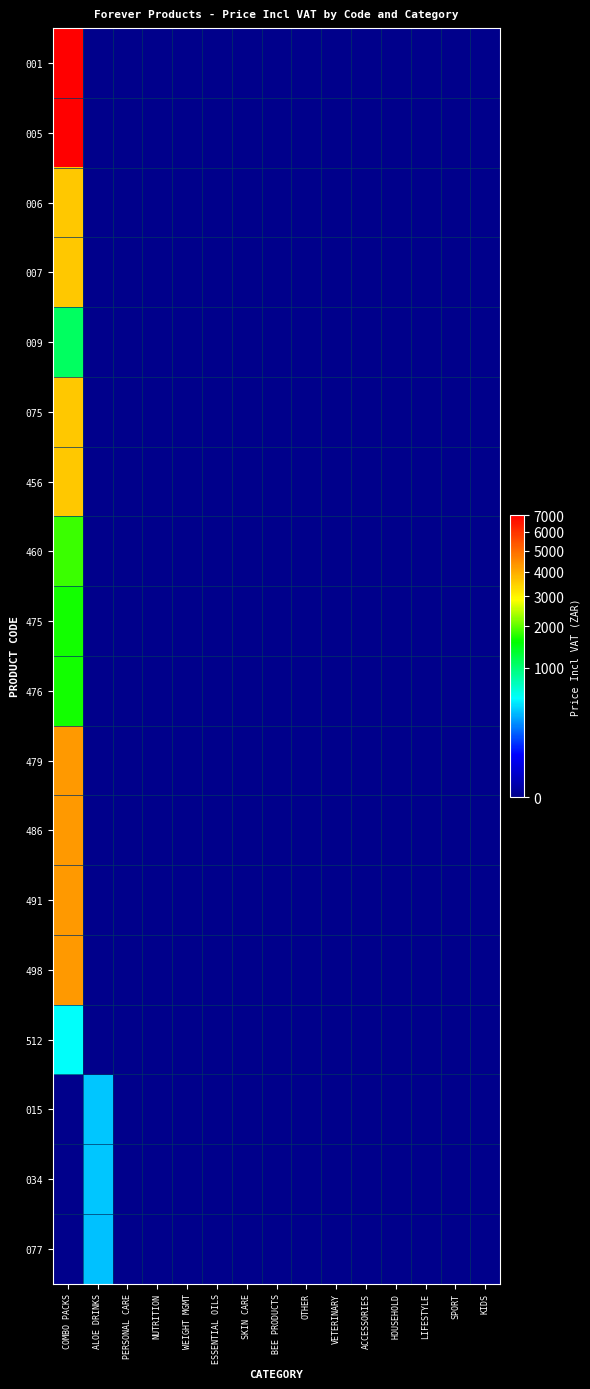

Which label corresponds to the smallest value in the chart?

ALOE DRINKS